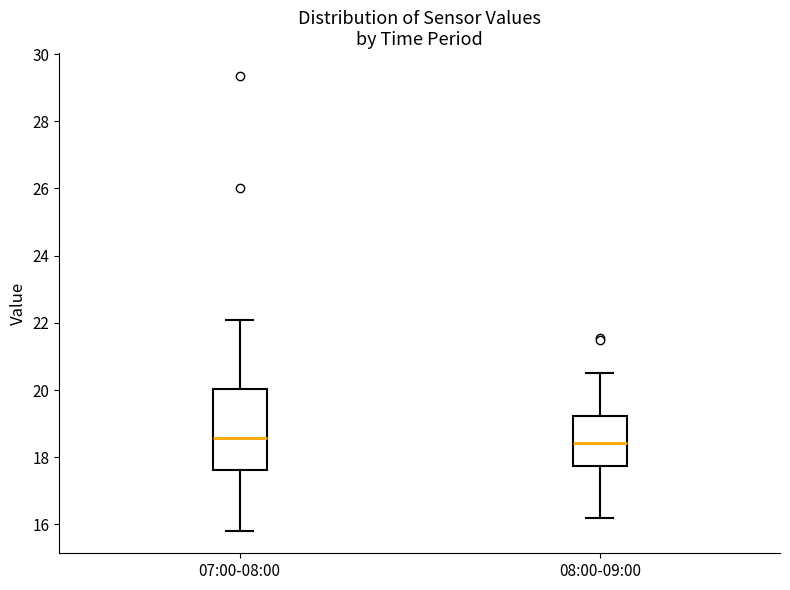

Reading left to right, transcribe this box plot: for each box, give where its median line is, the range the box spans, and where its two whiskers end, as read against the y-axis. The values are not printed on the chart, so give them approximately, as read against the axis.

07:00-08:00: median 18.6, box 17.6 to 20.0, whiskers 15.8 to 22.2
08:00-09:00: median 18.4, box 17.8 to 19.2, whiskers 16.2 to 20.6